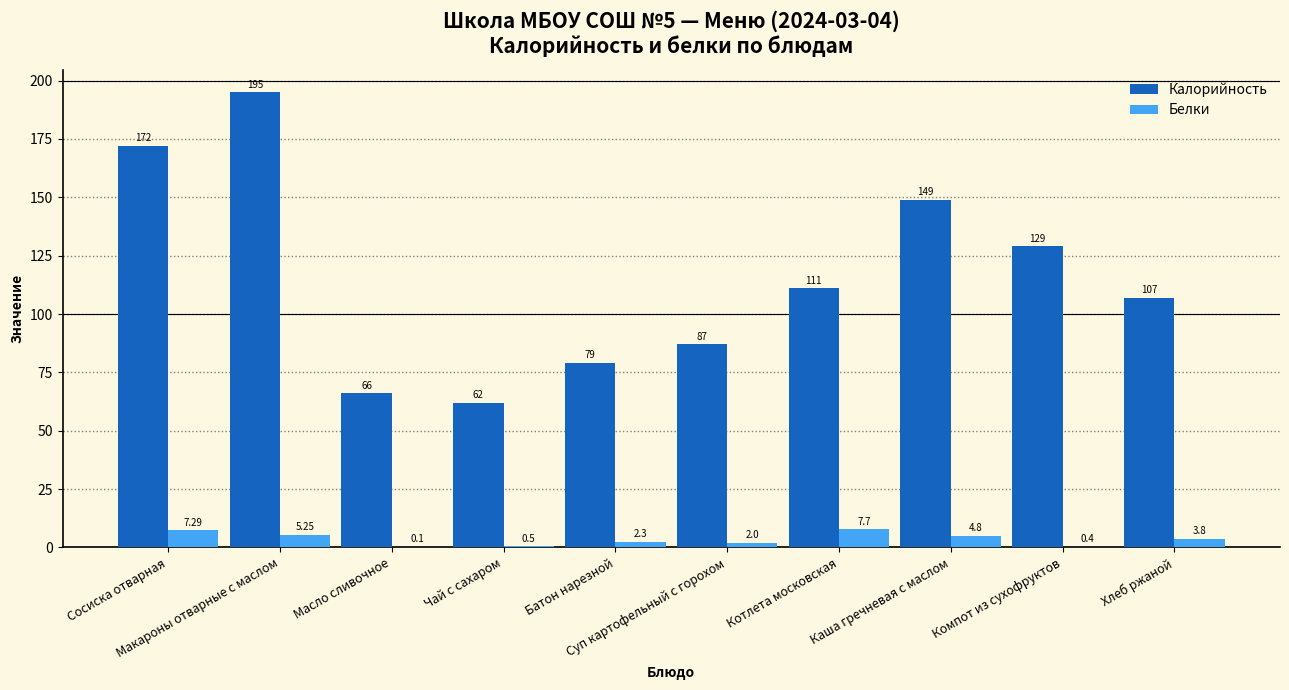

How many distinct data groups are displayed?

2